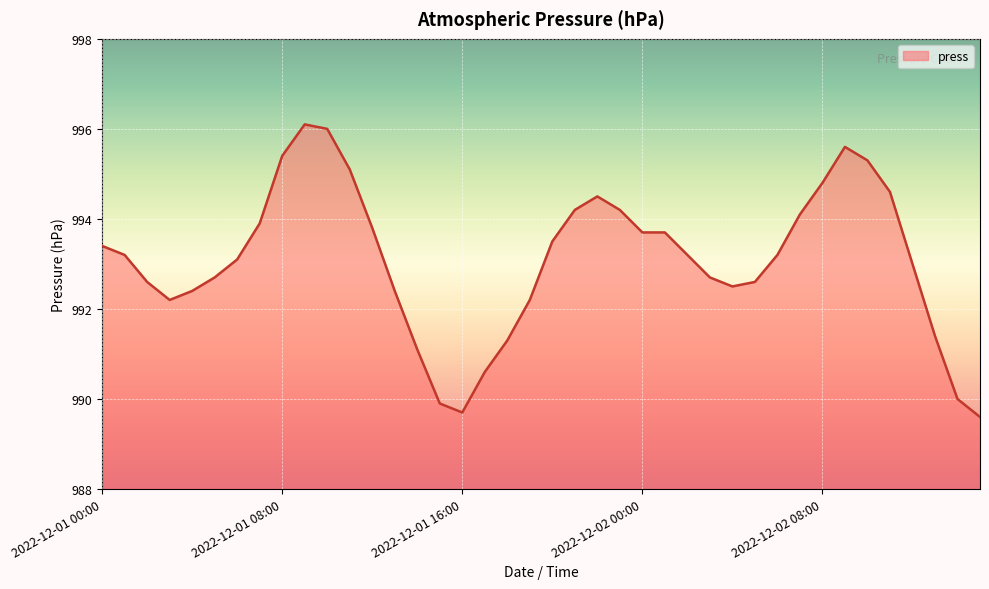

What is the difference between the maximum and minimum values?

6.5